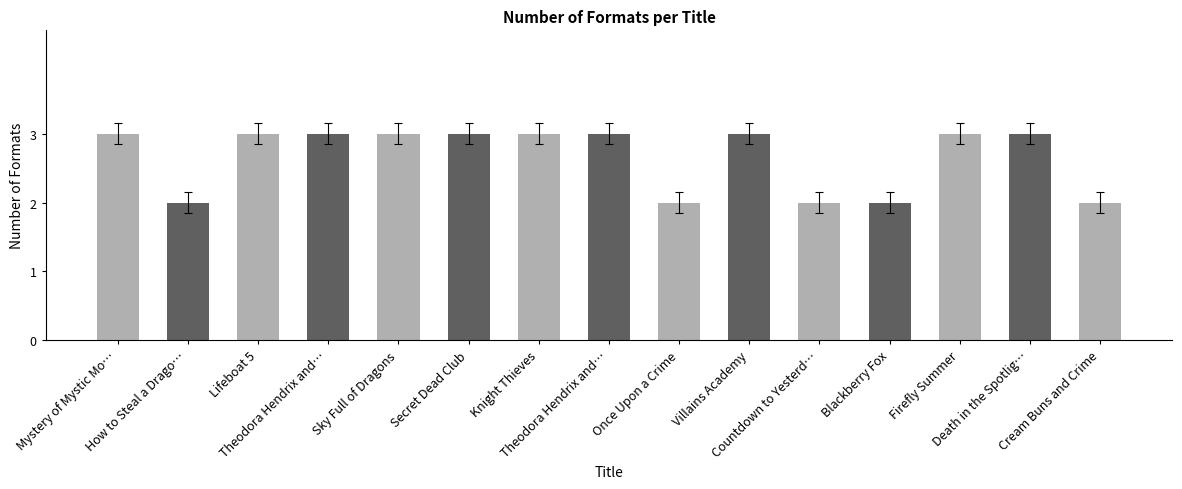

What is the ratio of the value at Cream Buns and Crime to the value at Secret Dead Club?

0.7